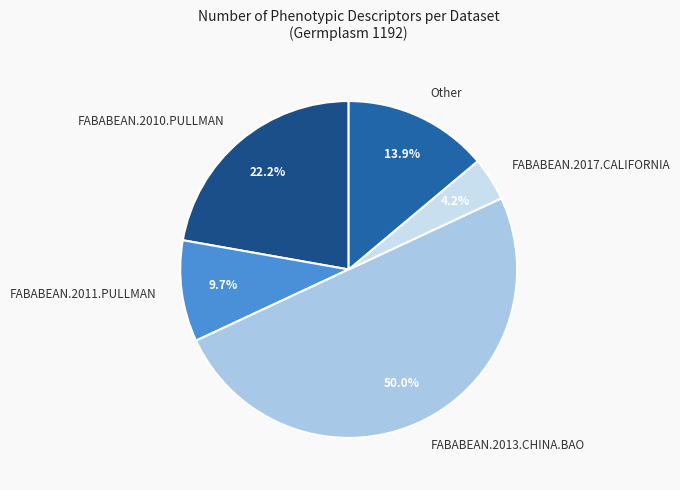

What is the largest slice in the pie chart?

FABABEAN.2013.CHINA.BAO